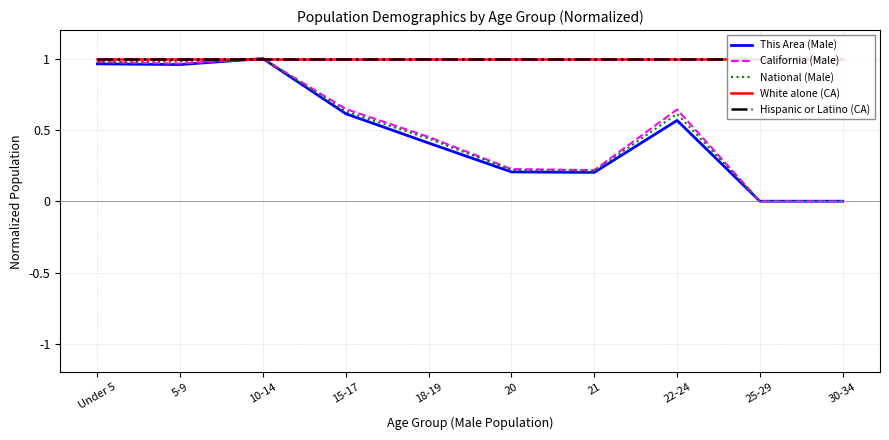

What is the greatest value displayed?

1.0